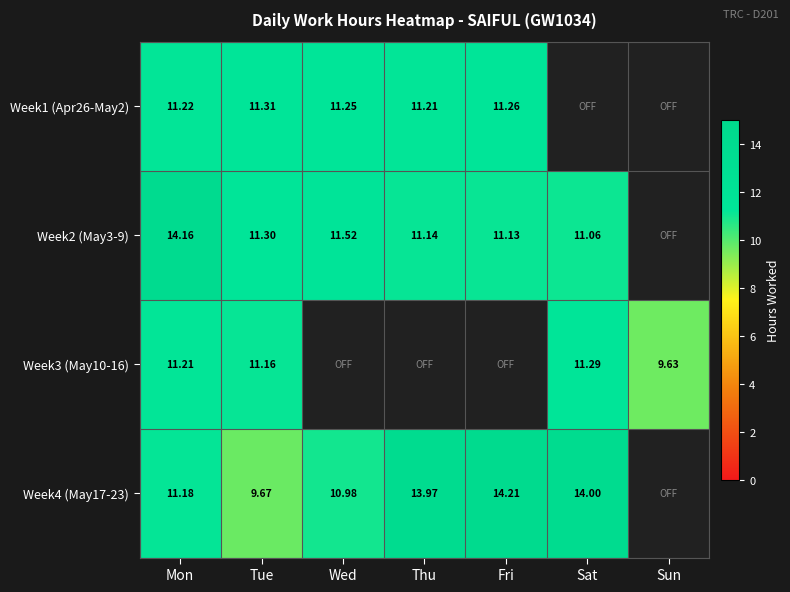

Is the value of Week1 (Apr26-May2) at Mon greater than the value of Week3 (May10-16) at Tue?

Yes